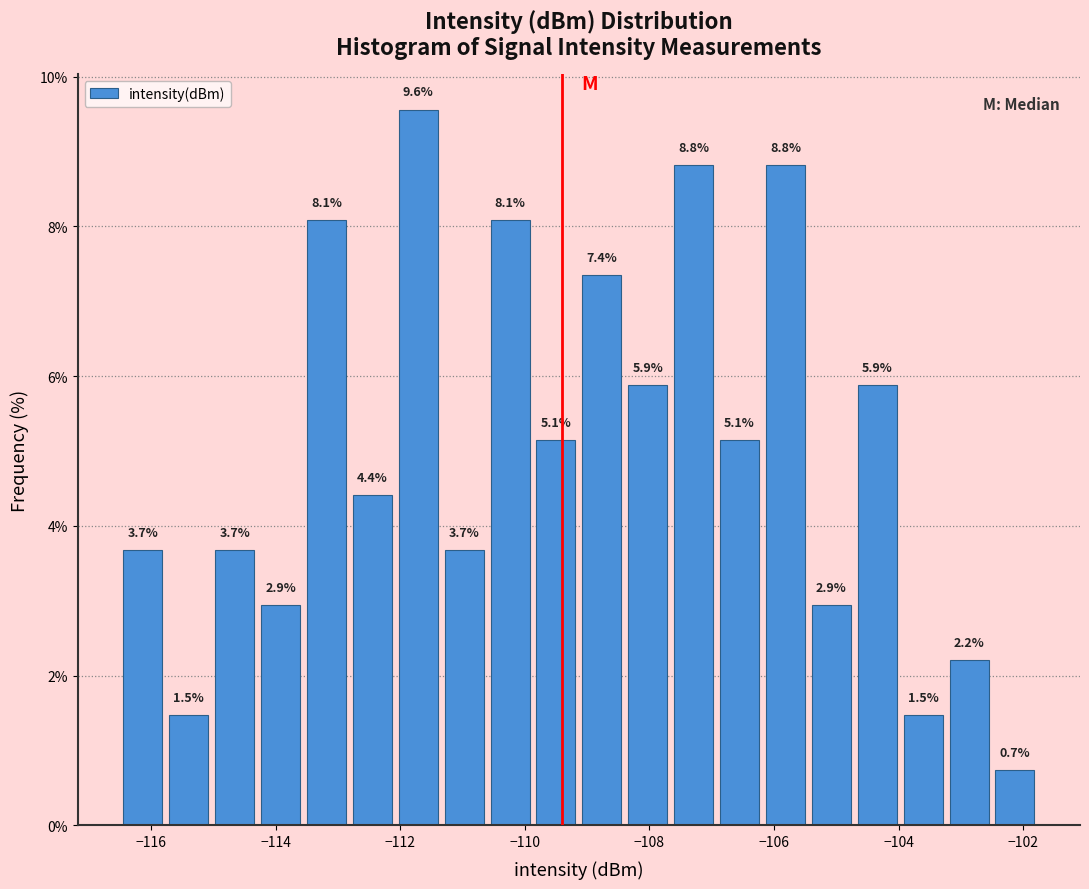

Around what value on the x-axis is the tallest bar? Give the approximate position of its centre, as read against the axis.

-111.8